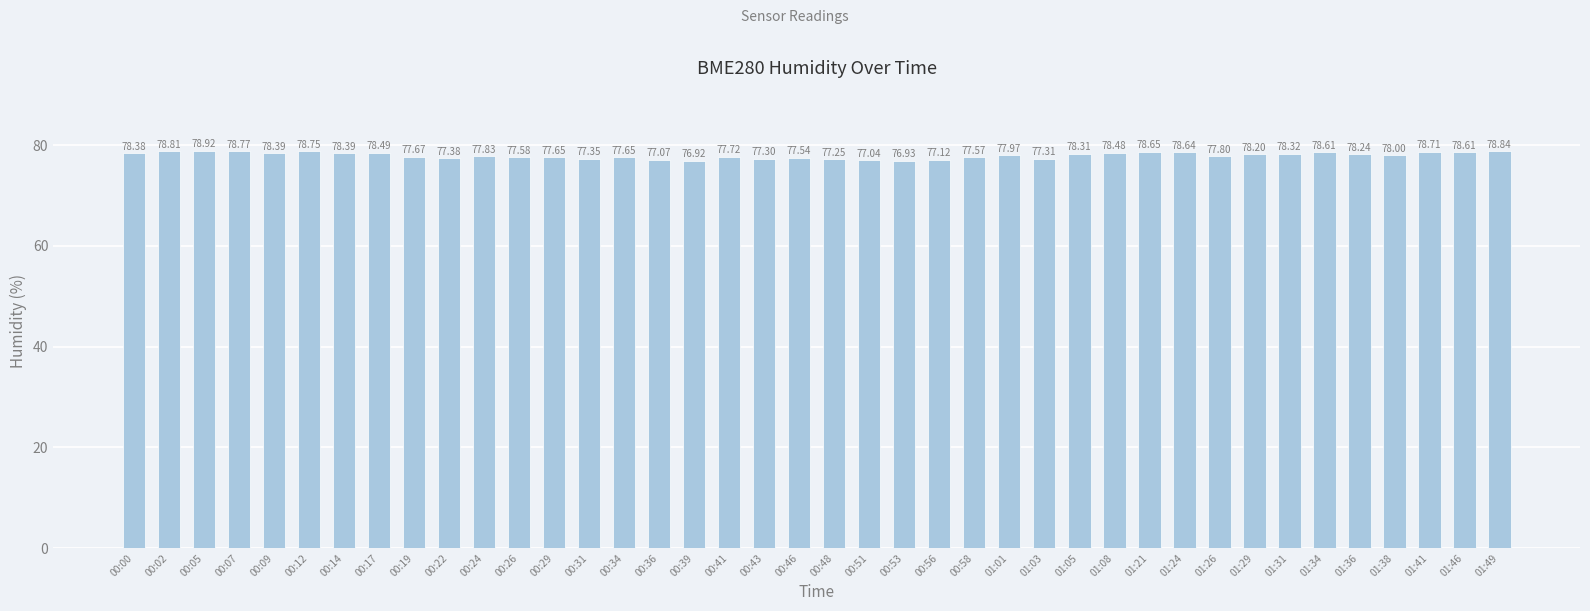

What is the greatest value displayed?

78.9